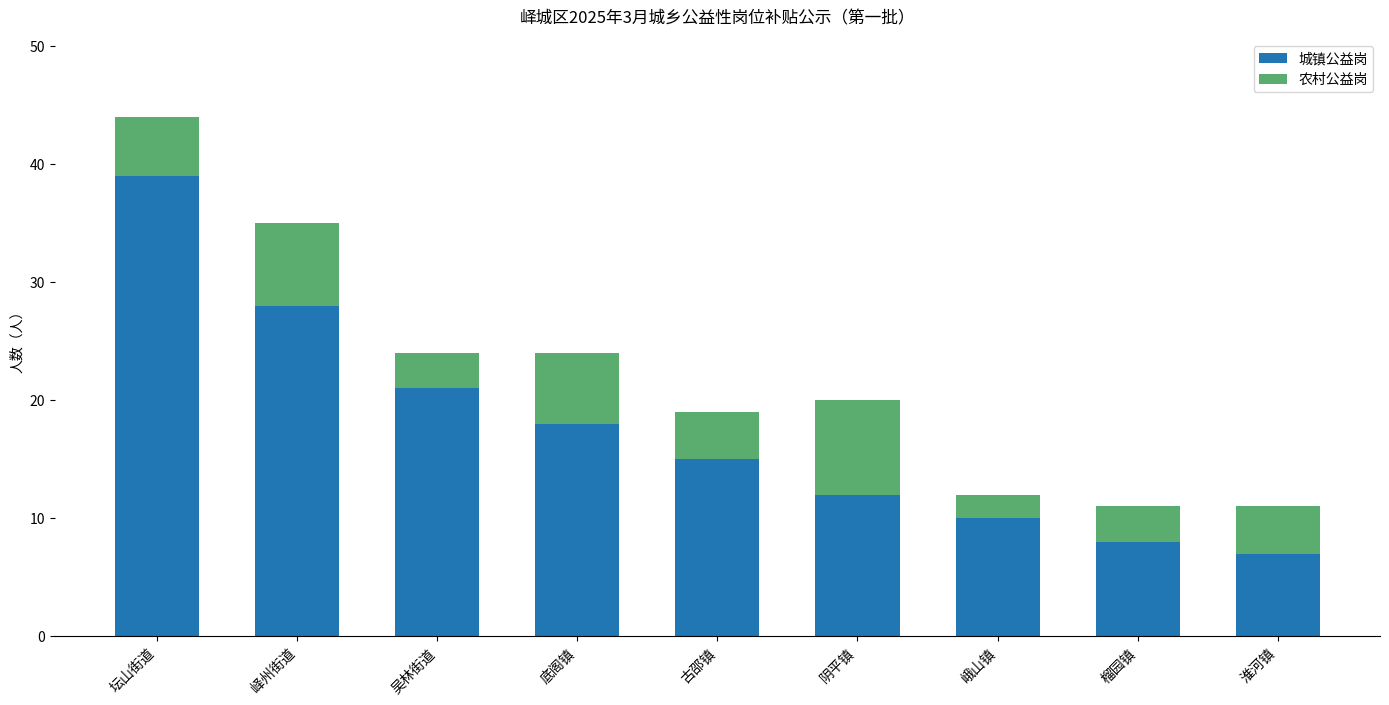

The value of 城镇公益岗 at 坛山街道 is 27. True or false?

False